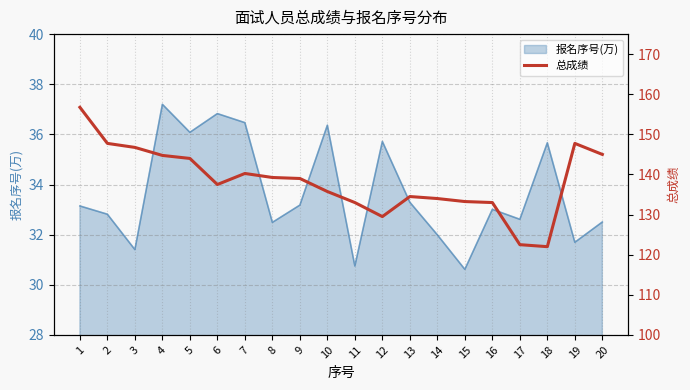

Which label corresponds to the smallest value in the chart?

18